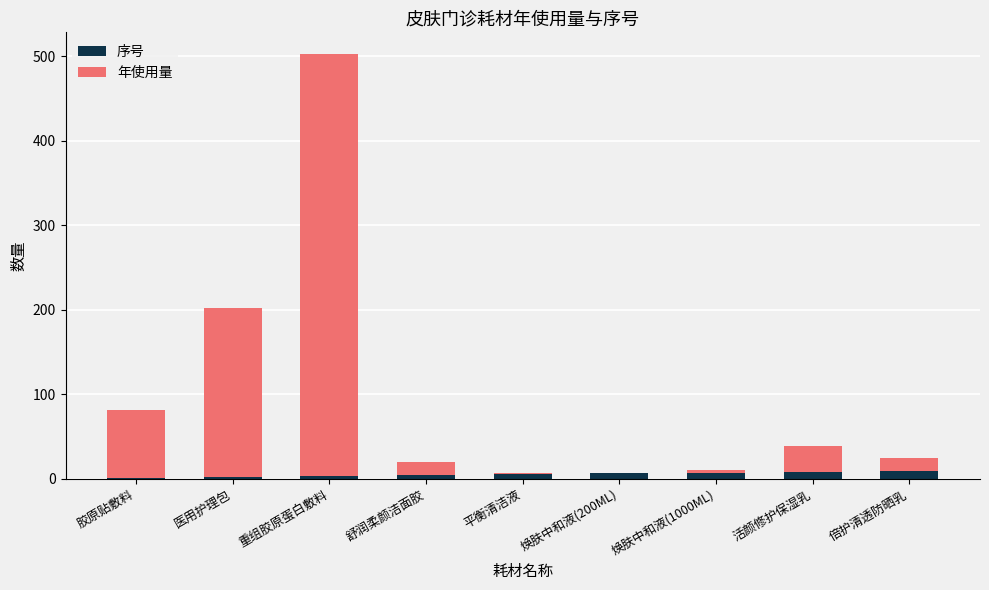

How many distinct data groups are displayed?

2